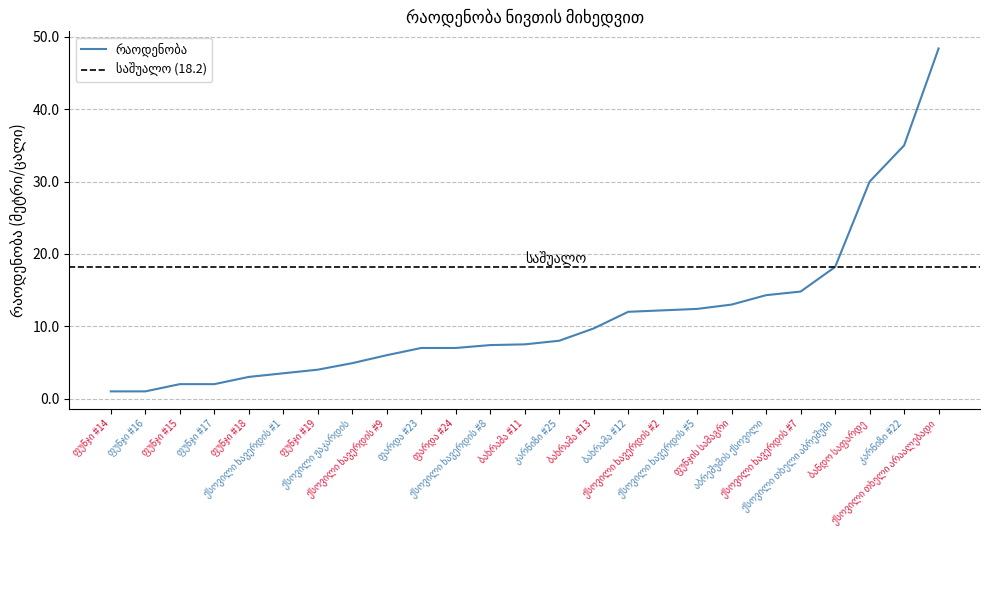

What is the ratio of the value at ქსოვილი ხავერდის #9 to the value at ფუნჯი #19?

1.5